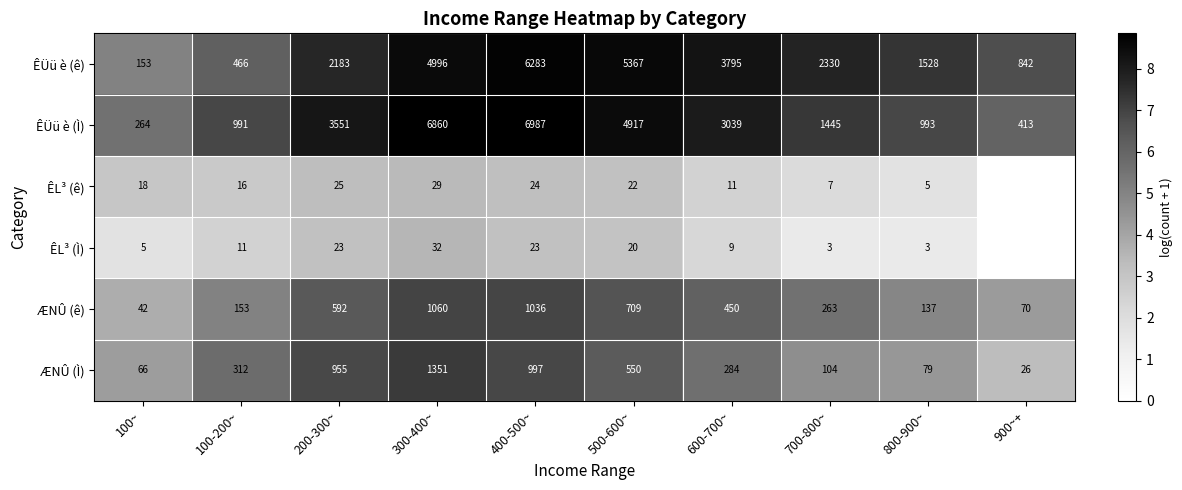

What is the average value of the ÆNÛ (Ì) series?

472